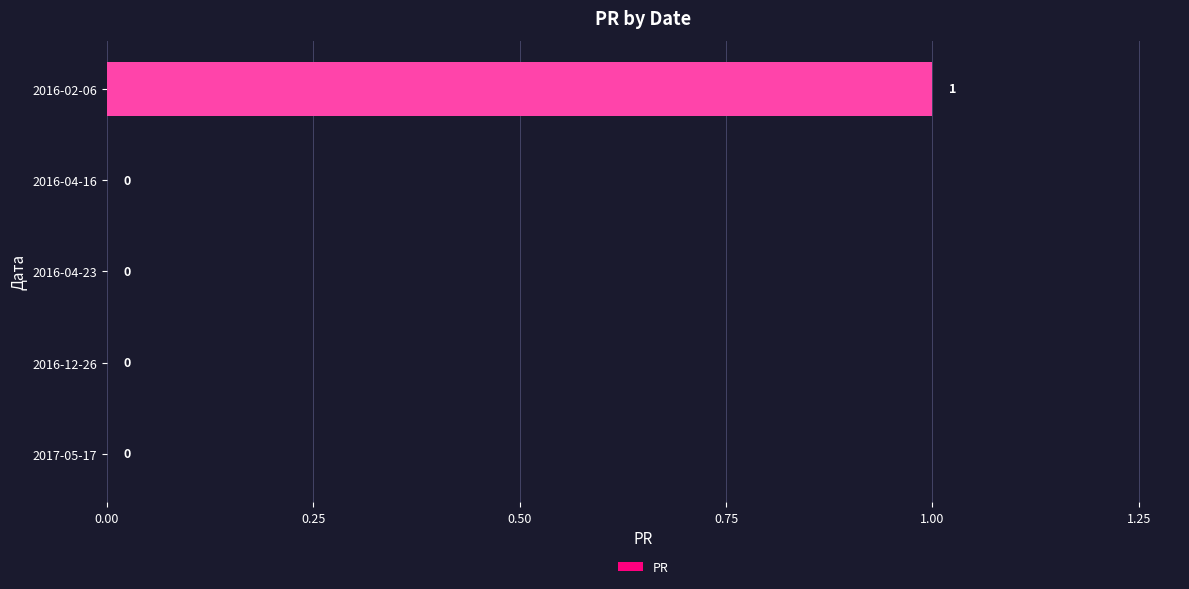

What is the change in value from 2016-12-26 to 2016-02-06?

+1